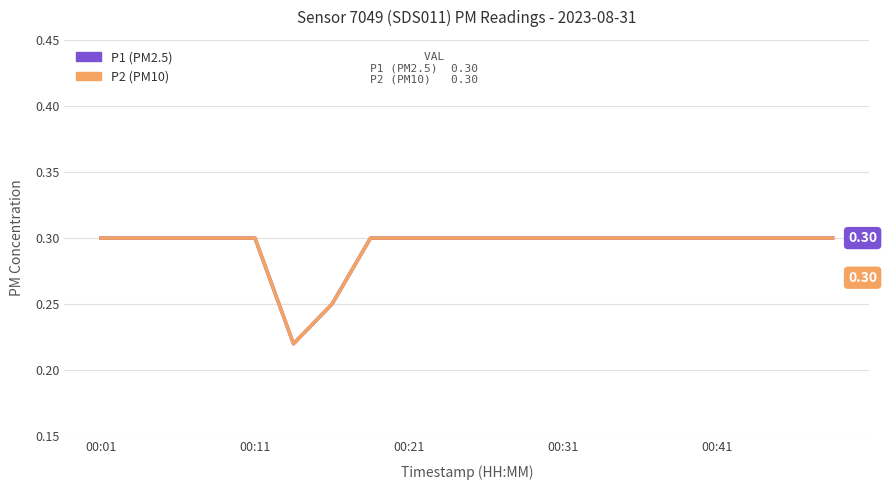

Does the chart have visible grid lines?

Yes